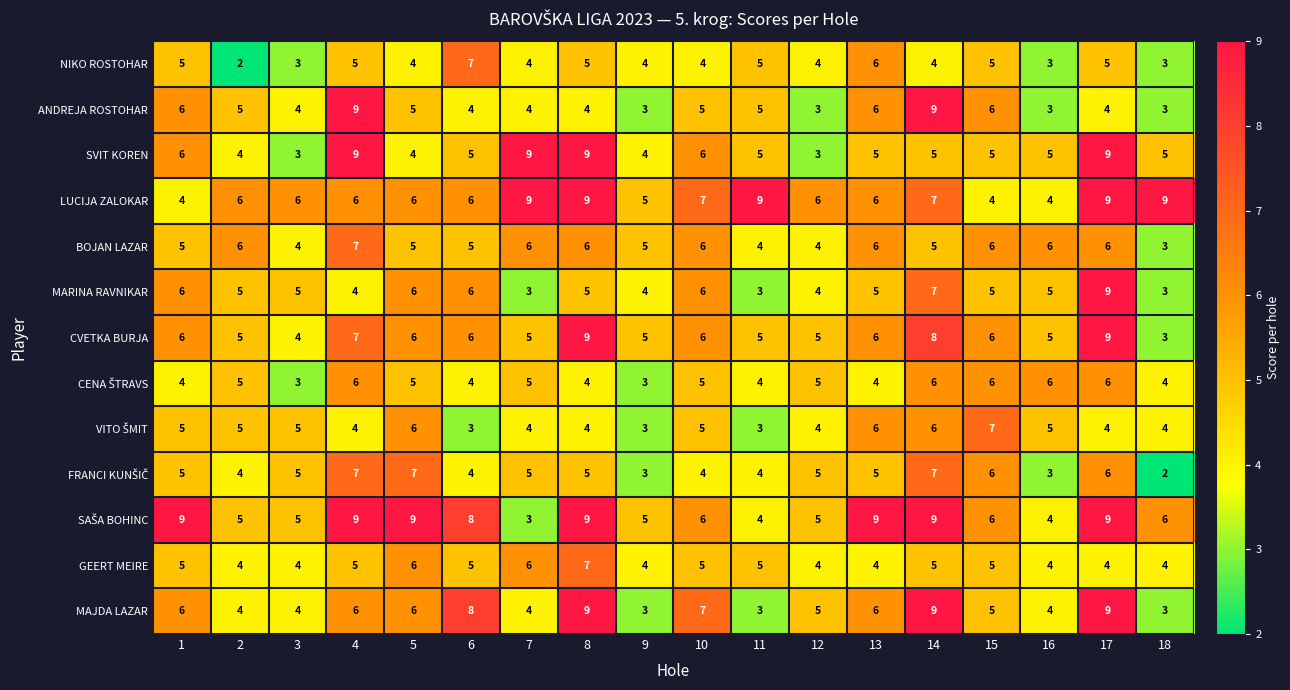

What is the maximum value shown in the chart?

9